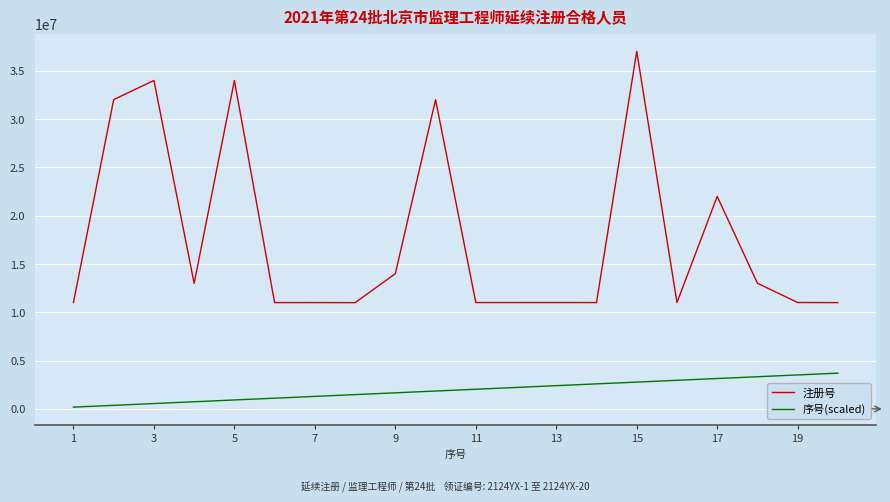

What is the difference between the maximum and minimum values in the 注册号 series?

26016562.0